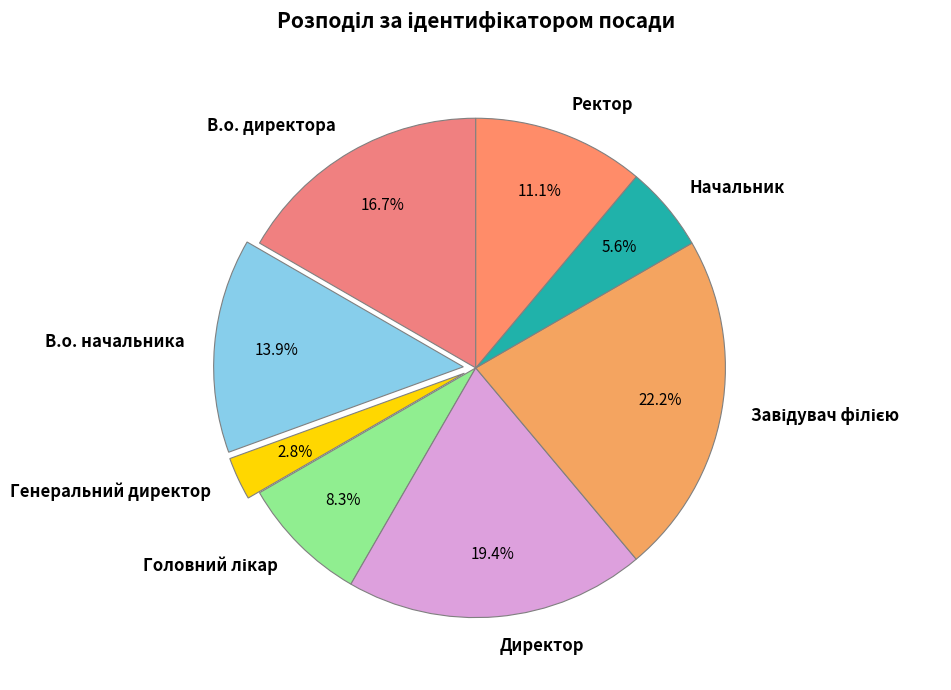

To the nearest percent, what is the difference between the largest and smallest slice percentages?

19%